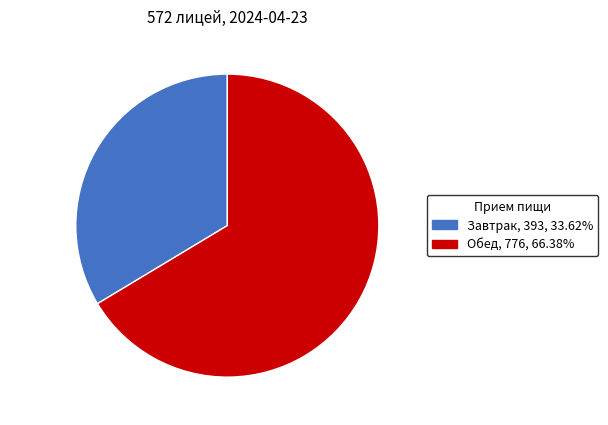

Do Завтрак and Обед together represent more than half of the pie?

Yes